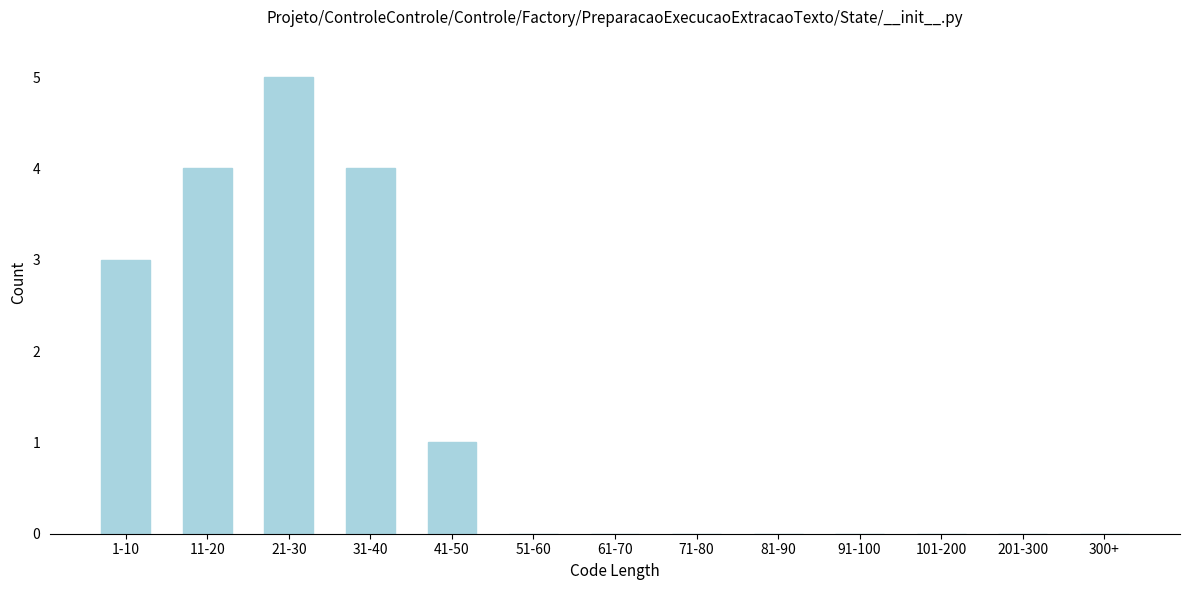

Reading left to right, list all the values displayed in this chart.

1-10=3	11-20=4	21-30=5	31-40=4	41-50=1	51-60=0	61-70=0	71-80=0	81-90=0	91-100=0	101-200=0	201-300=0	300+=0